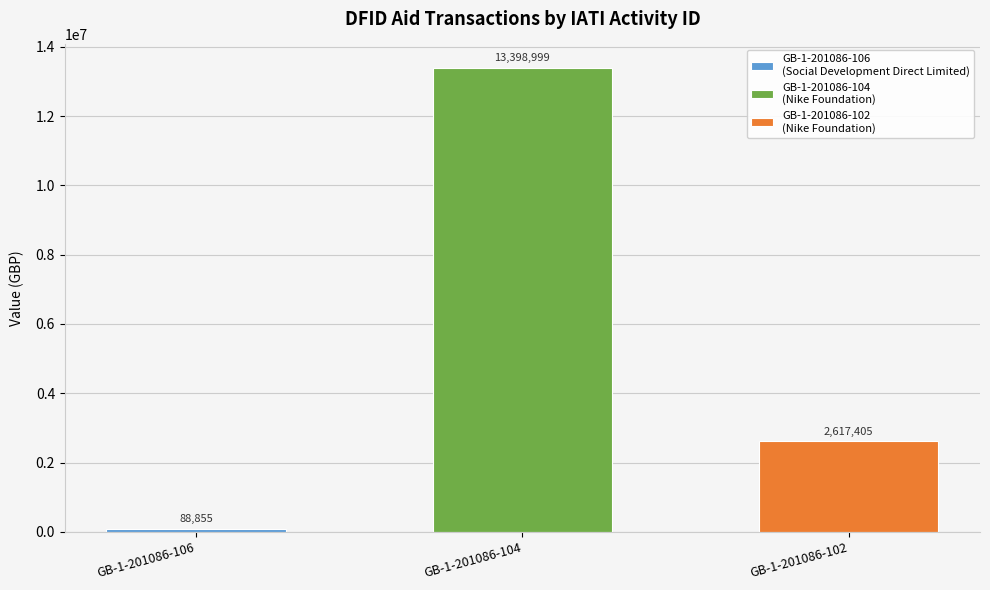

What is the difference between the values at GB-1-201086-106 and GB-1-201086-102?

2528550